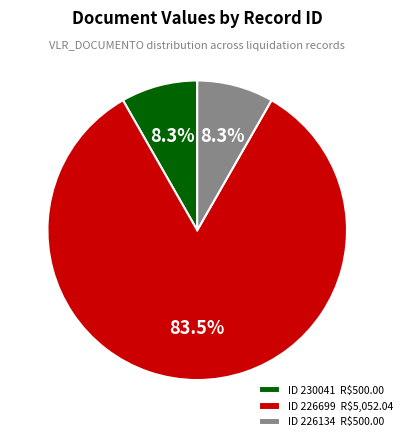

What is the majority slice?

ID 226699 R$5,052.04